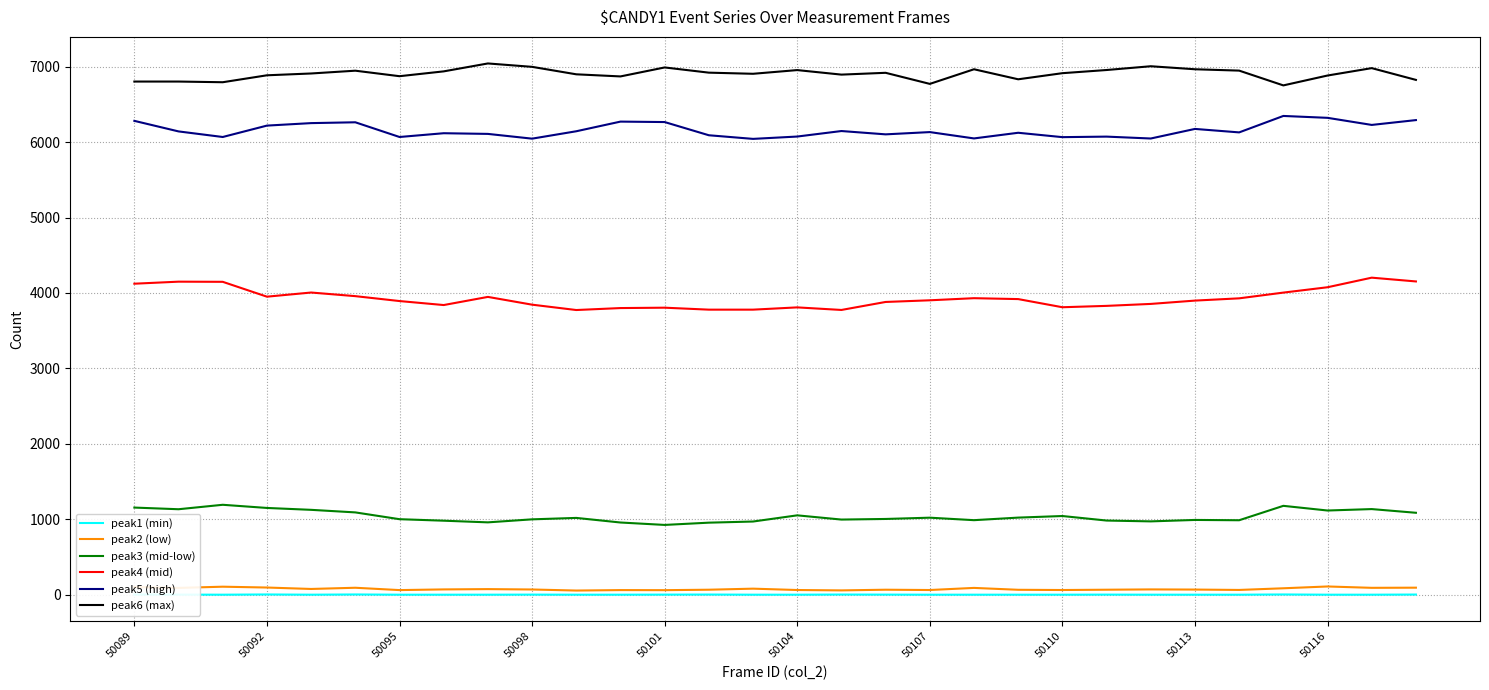

Which series has the largest range (max minus min)?

peak4 (mid)